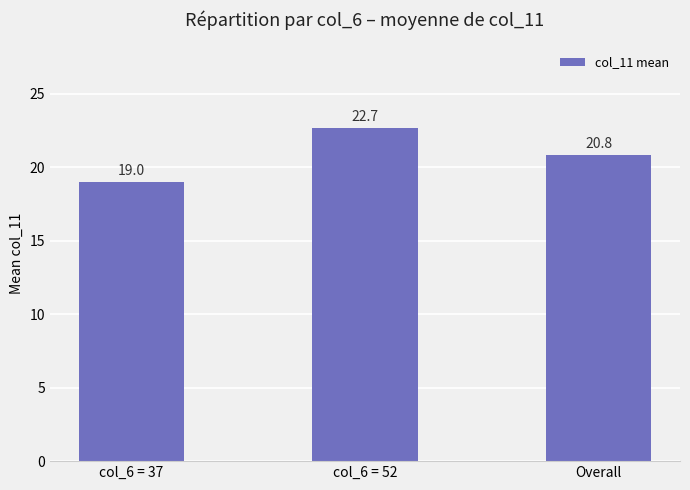

How many bars are there in total?

3